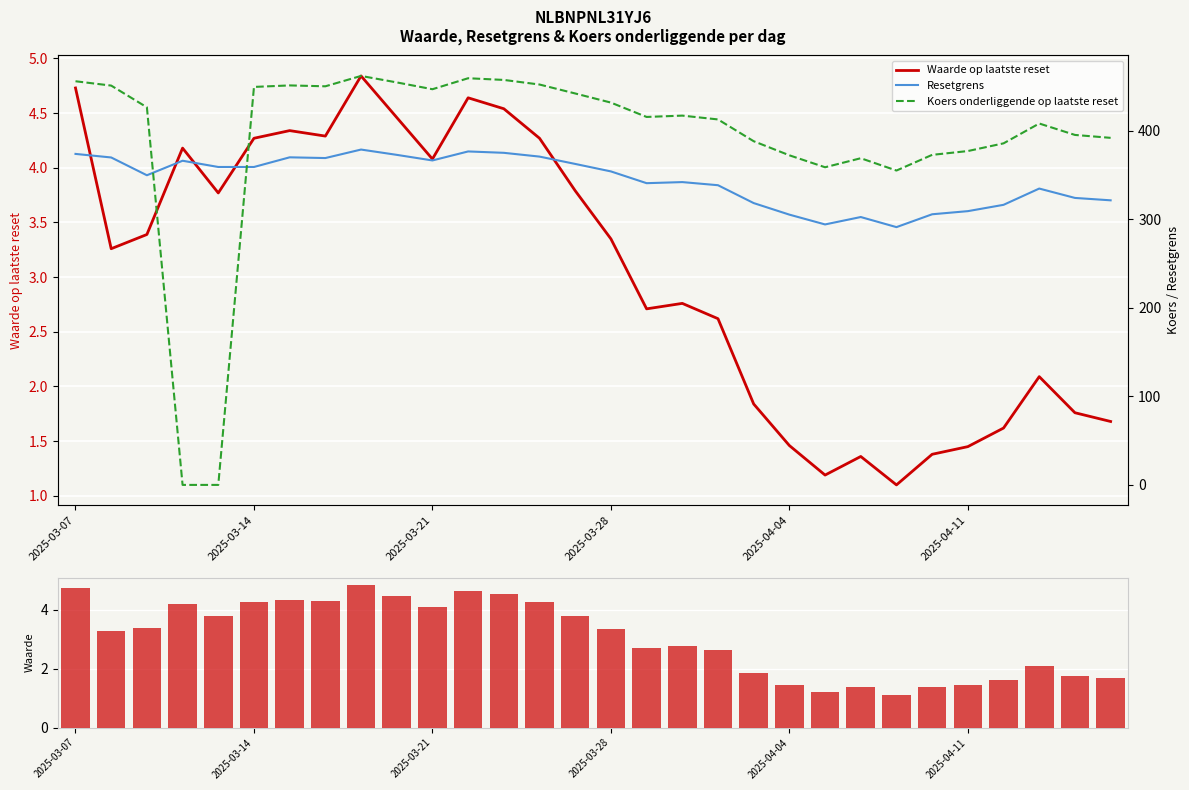

What is the difference between the maximum and second lowest values in the Resetgrens series?

84.5